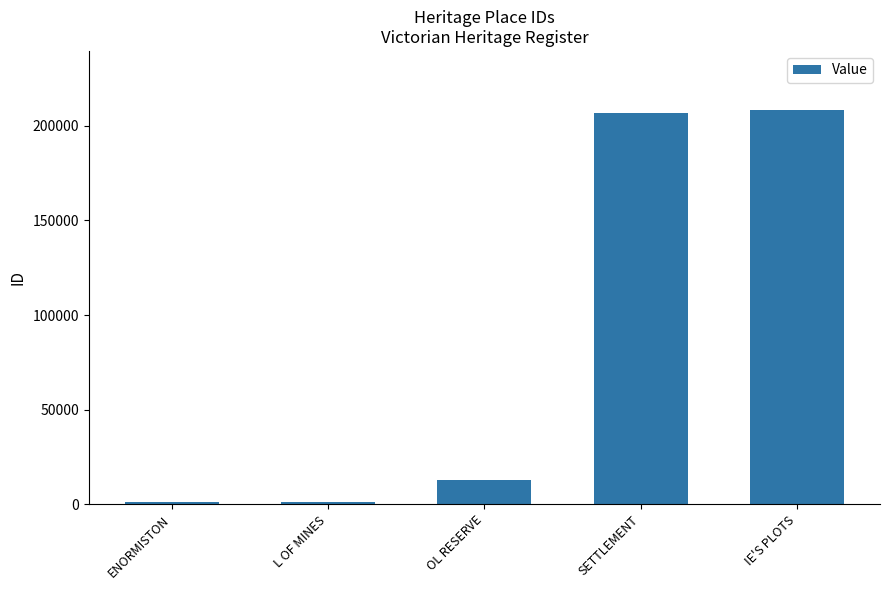

What is the difference between the second highest and minimum values?

205672